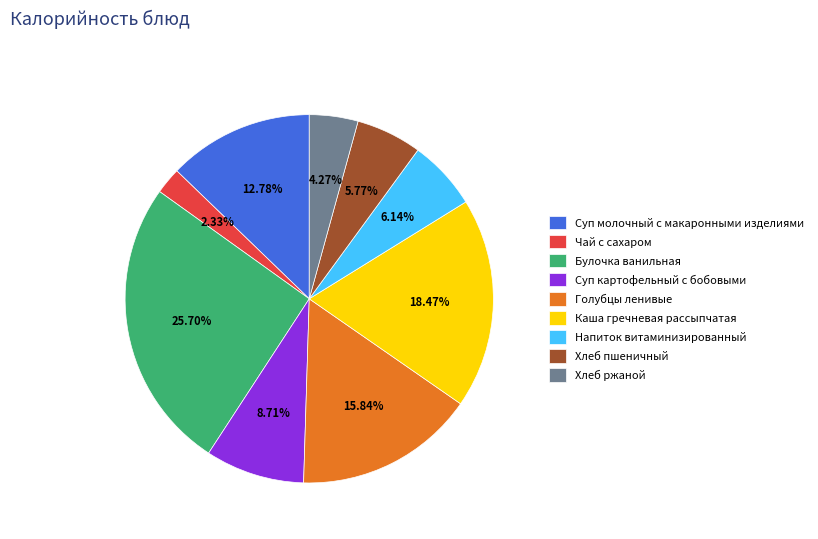

Which category has the smallest portion of the pie?

Чай с сахаром